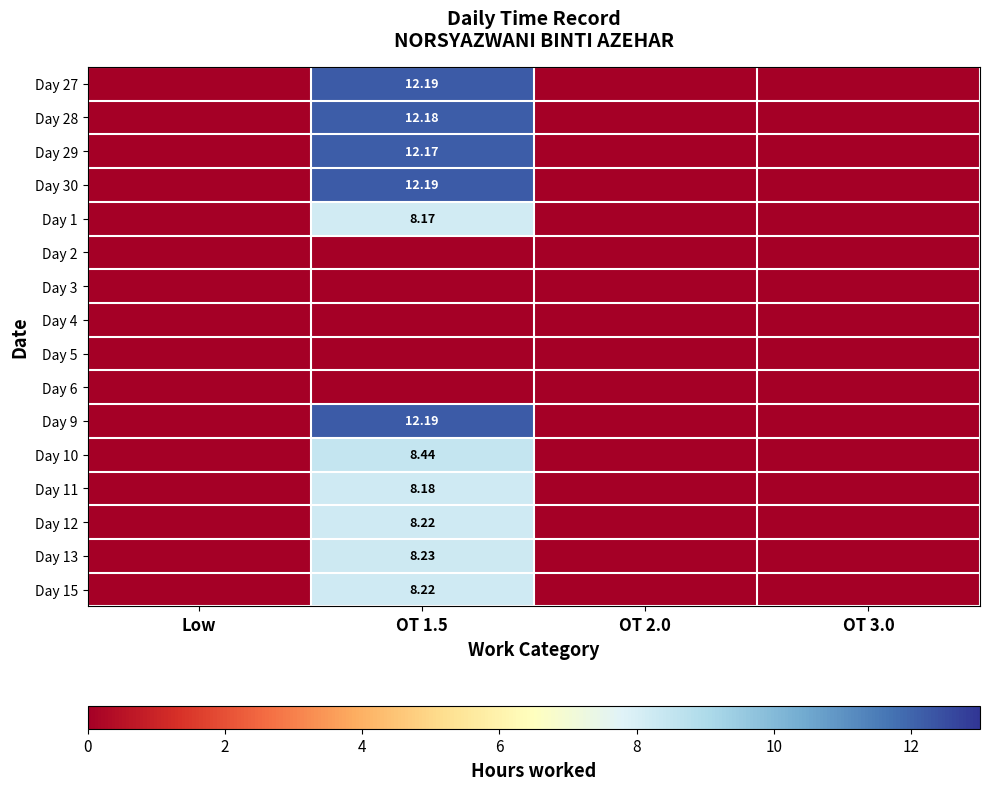

How many series are shown in this chart?

16